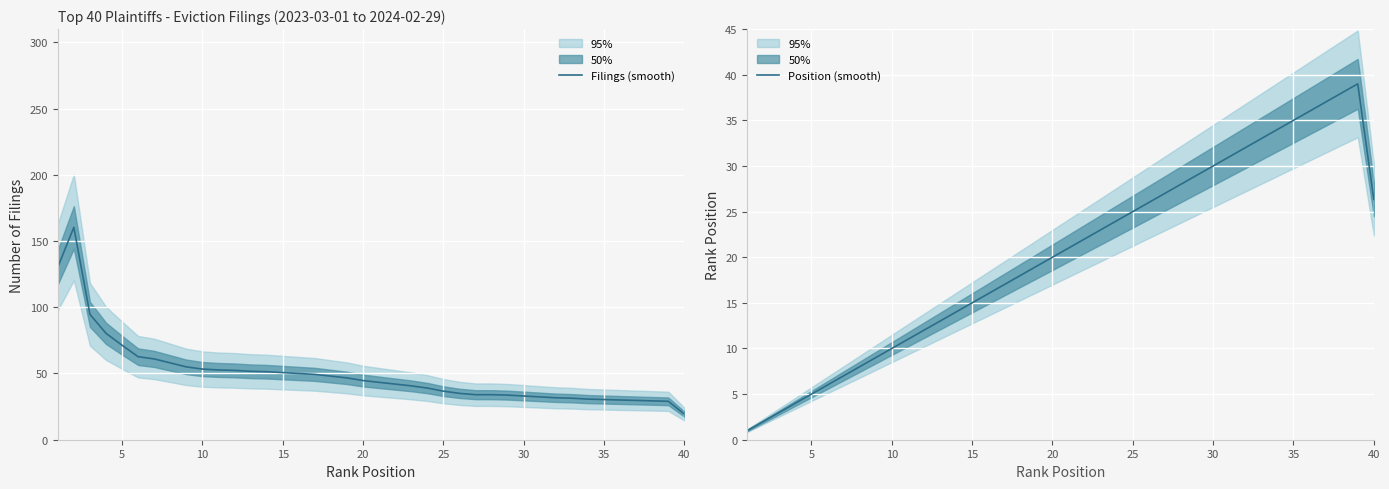

Is it true that Filings (smooth) equals 12.2 at 30?

False